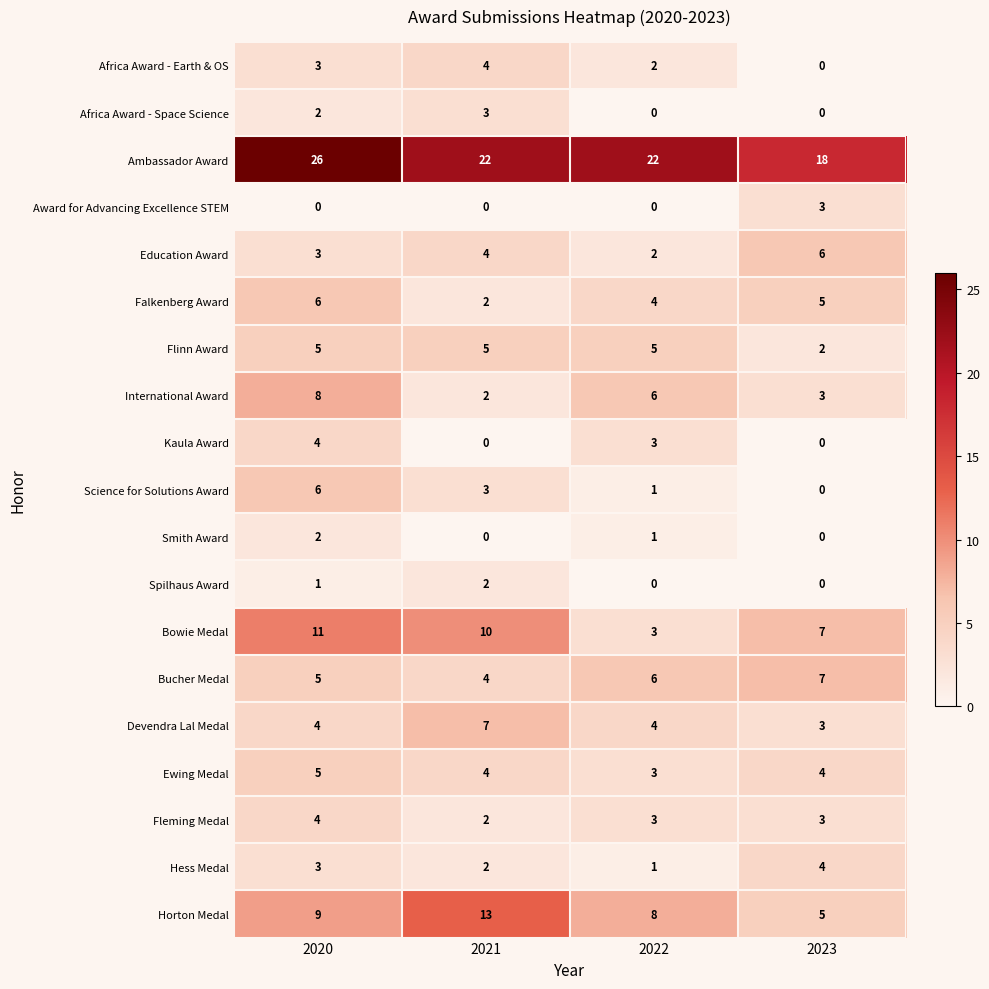

At which category is the sum across all series the highest?

2020